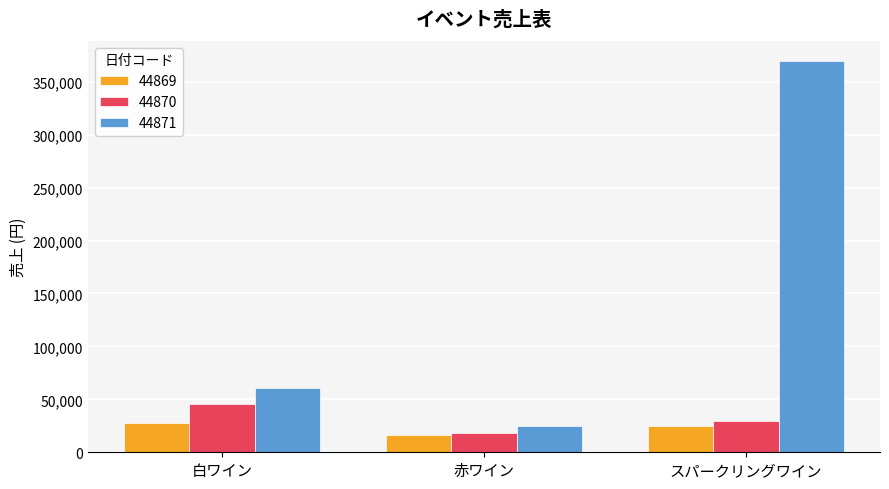

List the series in order of their peak value, lowest first.

44869, 44870, 44871